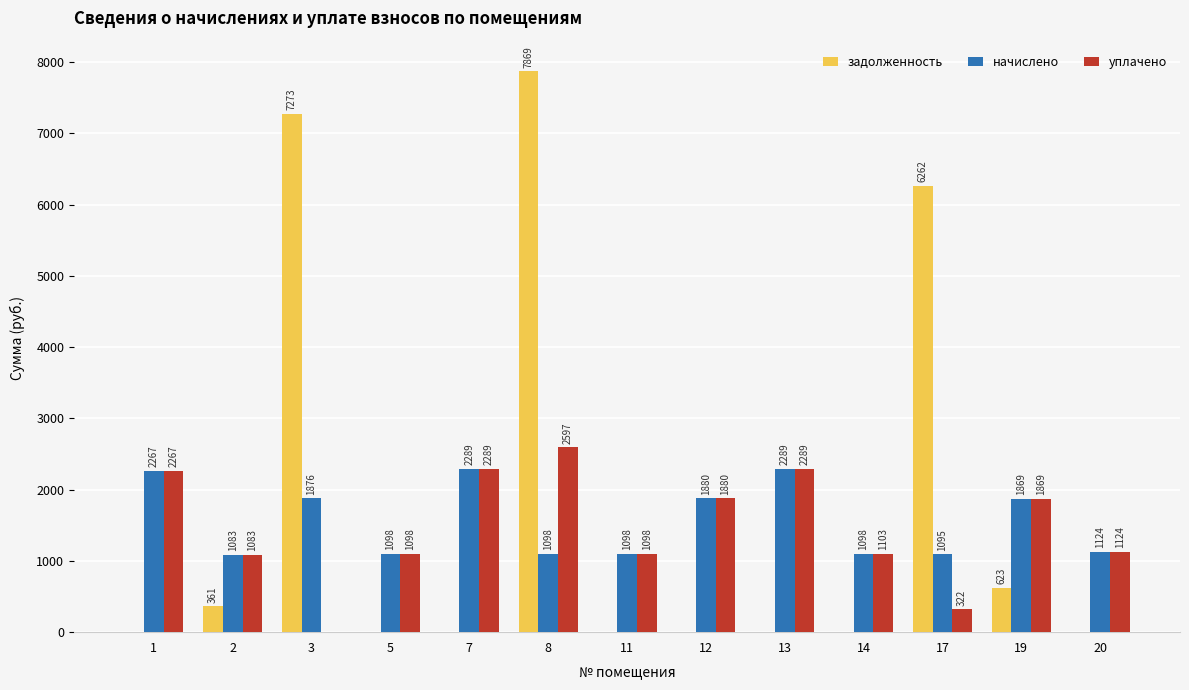

Is it true that задолженность equals 4301.1 at 11?

False